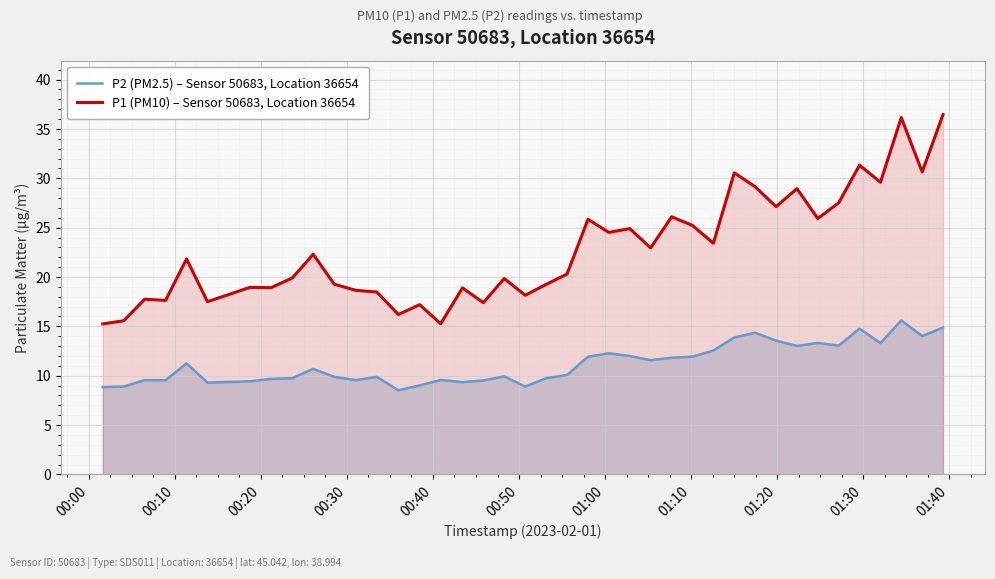

Which series has the largest total across all categories?

P1 (PM10) – Sensor 50683, Location 36654